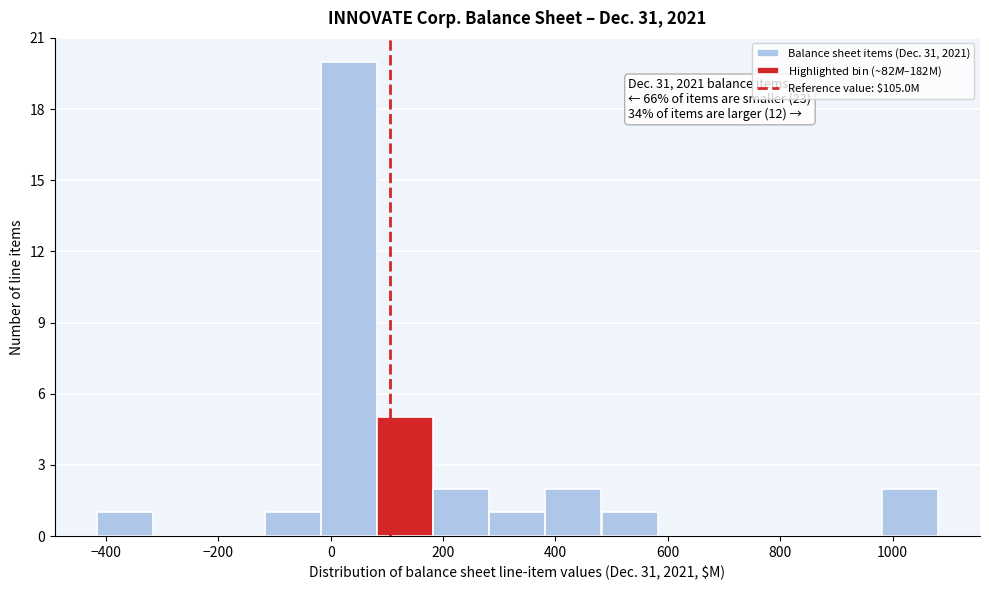

Over which range of the x-axis is the bar tallest?

-20 to 80